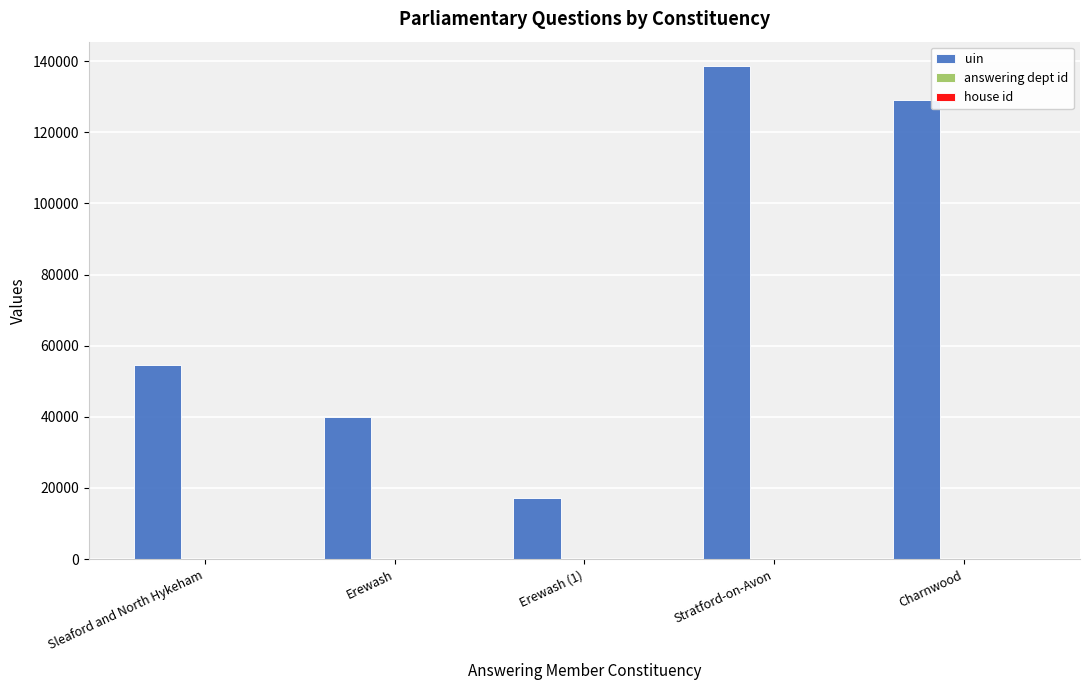

Is it true that uin equals 40021 at Erewash?

True